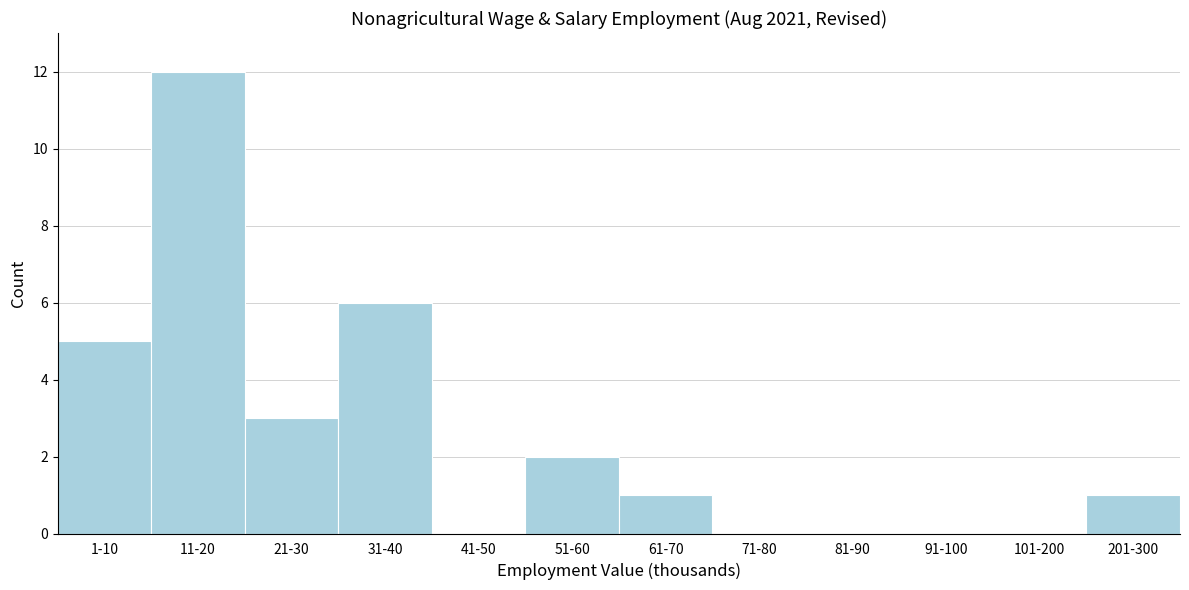

Reading right to left, list all the values displayed in this chart.

201-300=1	101-200=0	91-100=0	81-90=0	71-80=0	61-70=1	51-60=2	41-50=0	31-40=6	21-30=3	11-20=12	1-10=5